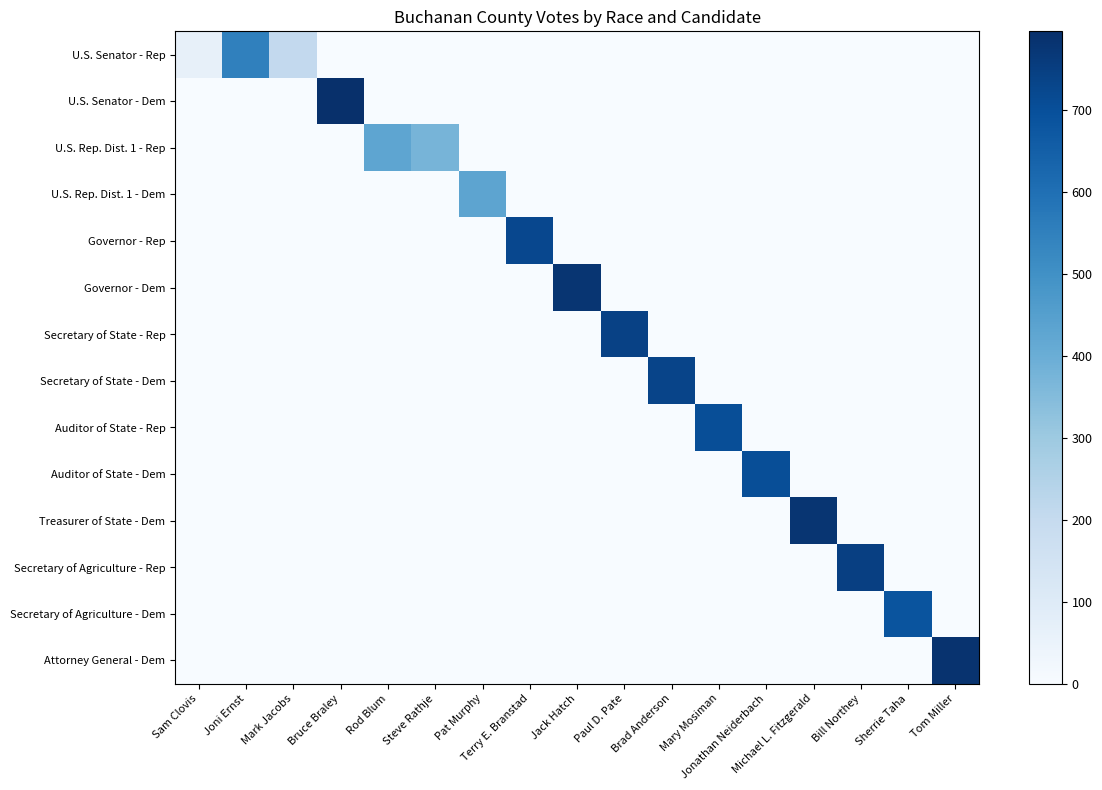

Which has a higher value, Joni Ernst or Pat Murphy?

Joni Ernst